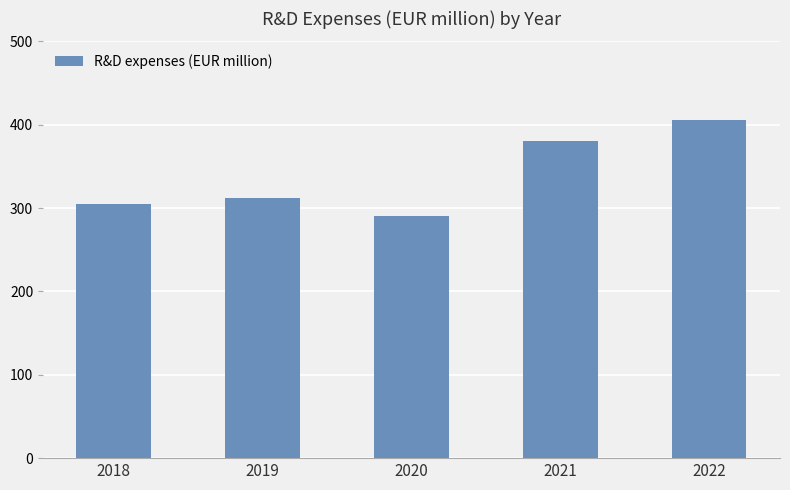

Which label corresponds to the largest value in the chart?

2022